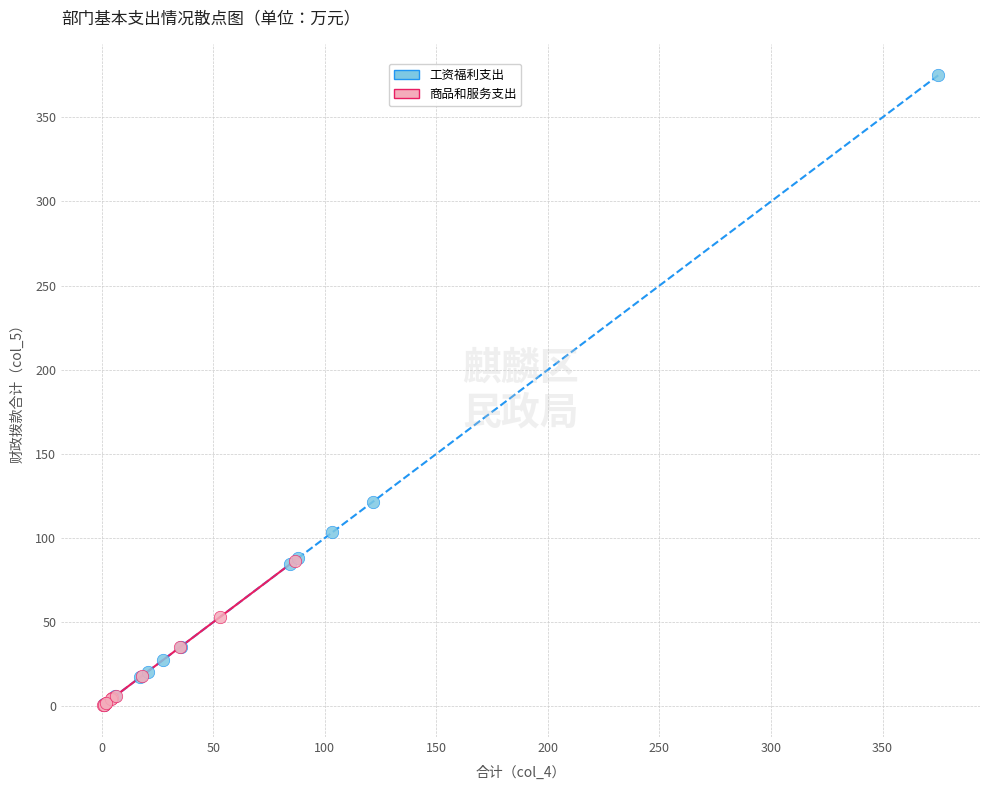

Which series reaches the maximum Y coordinate?

工资福利支出